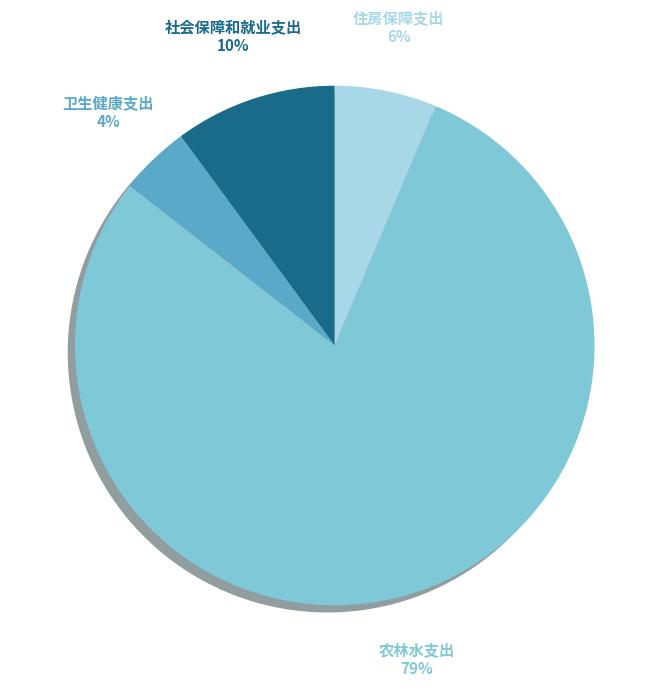

To the nearest percent, what percentage of the pie is 住房保障支出?

6%